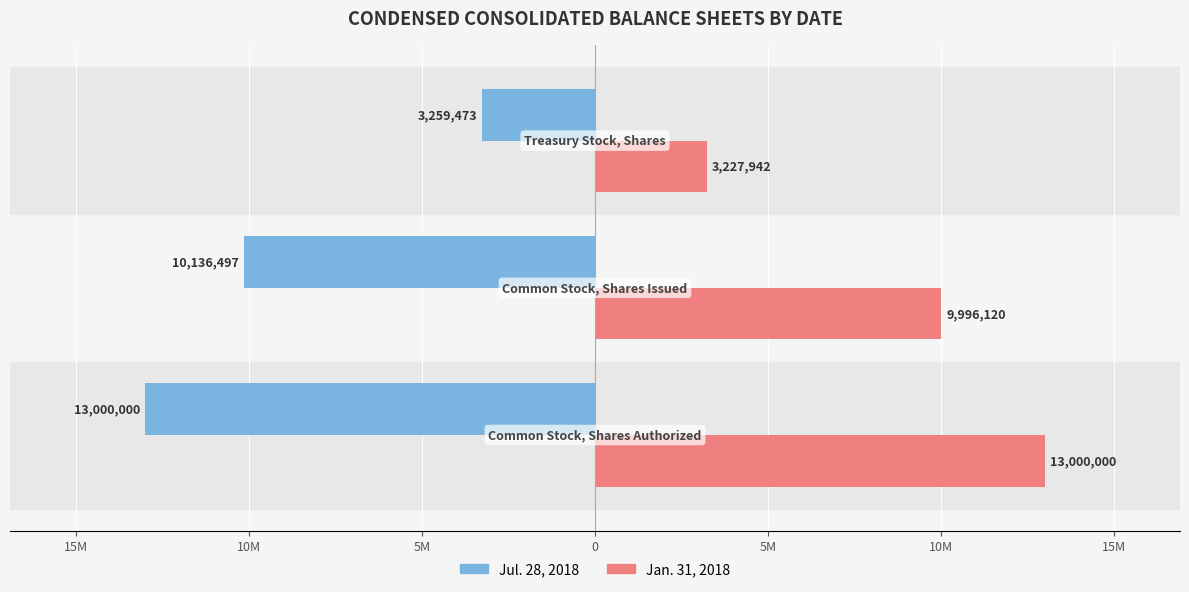

What are all the series names shown in the legend?

Jul. 28, 2018, Jan. 31, 2018